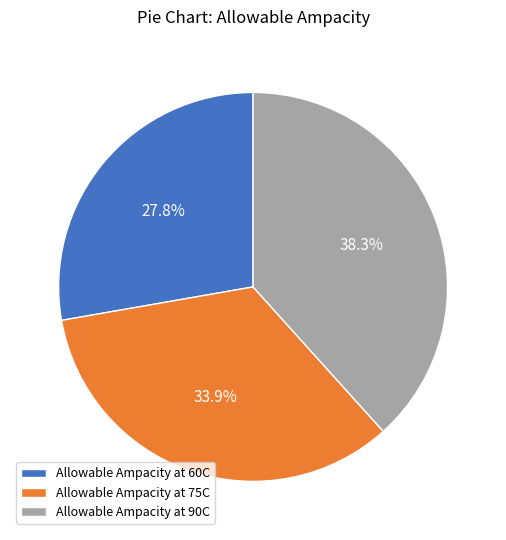

To the nearest percent, what is the combined percentage of Allowable Ampacity at 75C and Allowable Ampacity at 60C?

62%